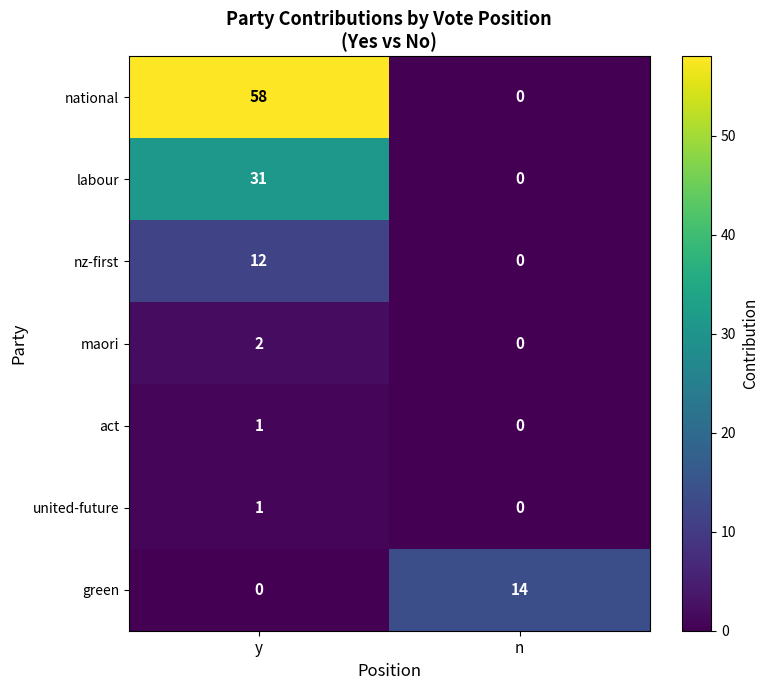

What is the greatest value displayed?

58